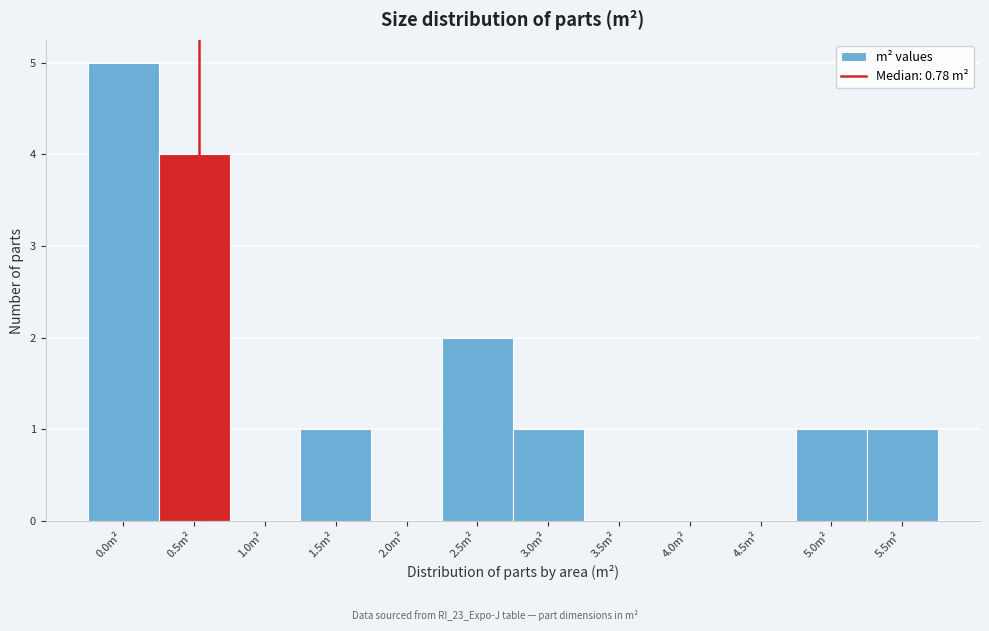

Reading left to right, list all the values displayed in this chart.

0.0m²=5	0.5m²=4	1.0m²=0	1.5m²=1	2.0m²=0	2.5m²=2	3.0m²=1	3.5m²=0	4.0m²=0	4.5m²=0	5.0m²=1	5.5m²=1